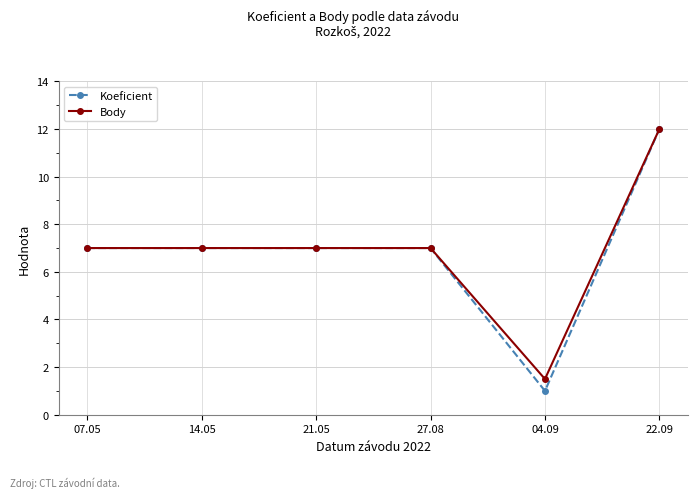

What is the value of the Body point at the 1st from the left?

7.0